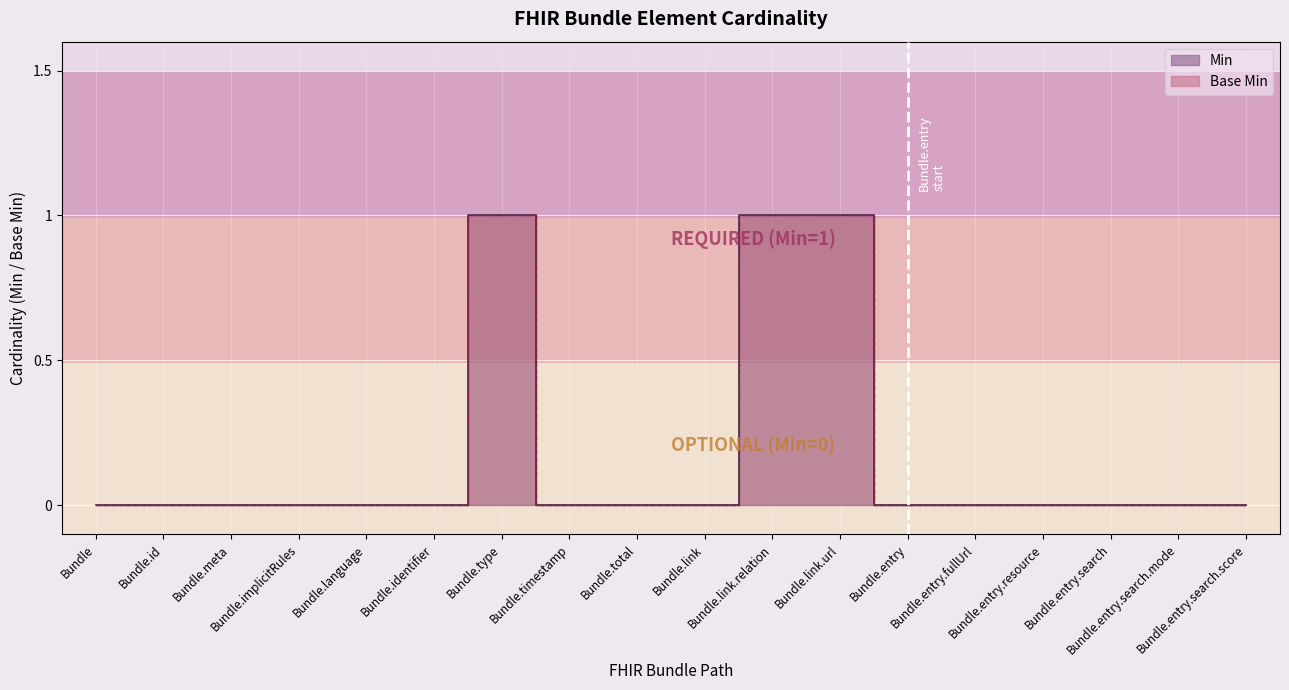

What is the difference between the second highest and second lowest values in the Base Min series?

1